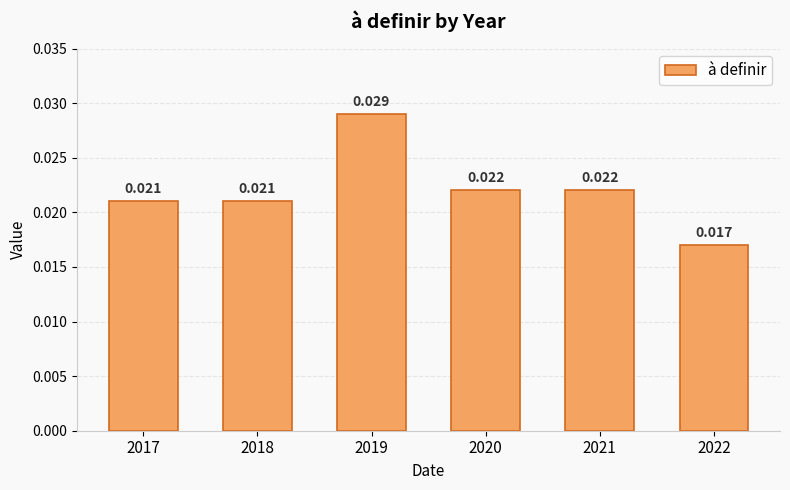

Are the bars grouped side by side (vs. stacked)?

No